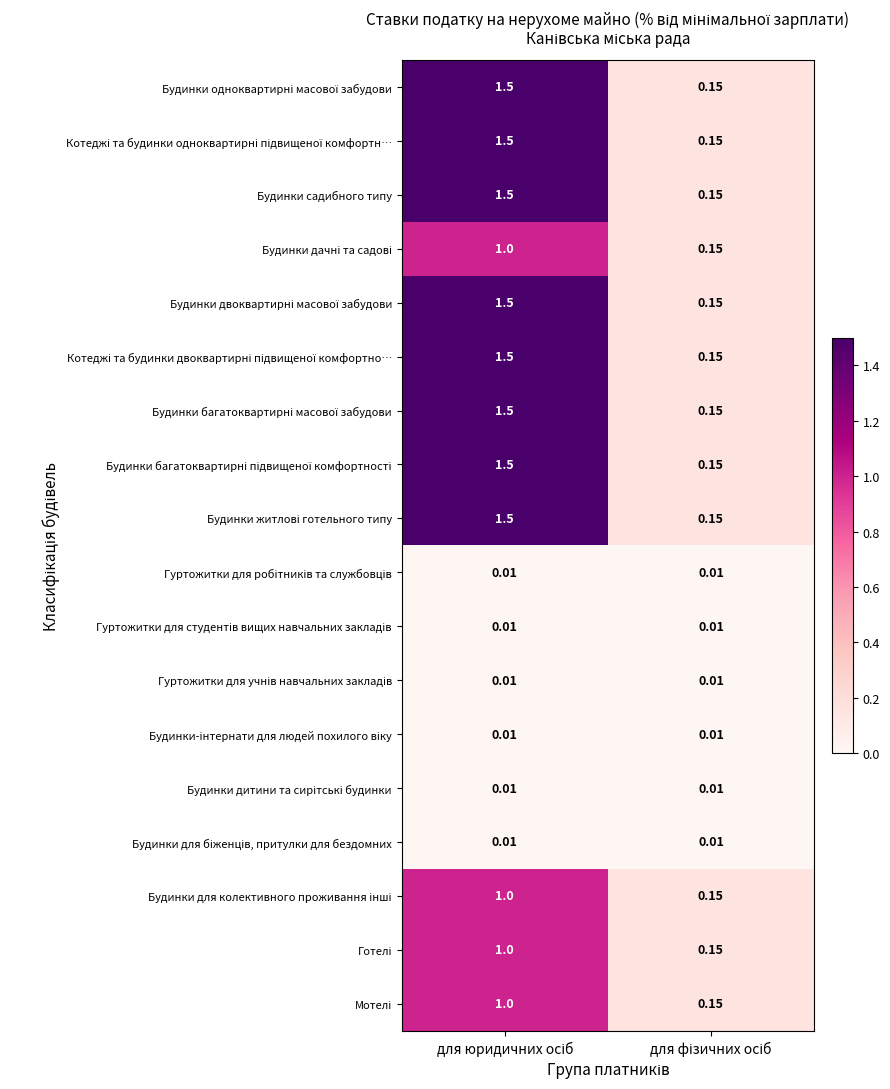

Count the number of categories in the chart.

2